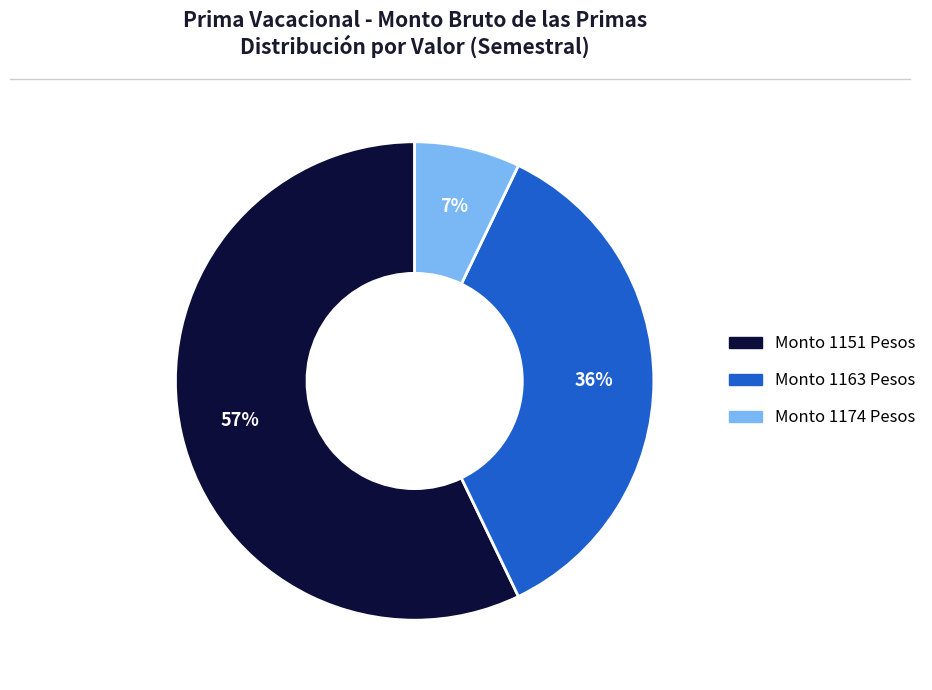

Is there any slice that represents more than half of the pie?

Yes